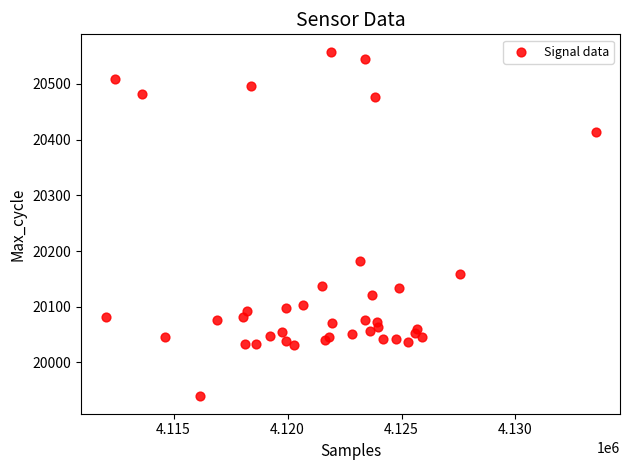

What Y value in the scatter plot is closest to 20248?

20183